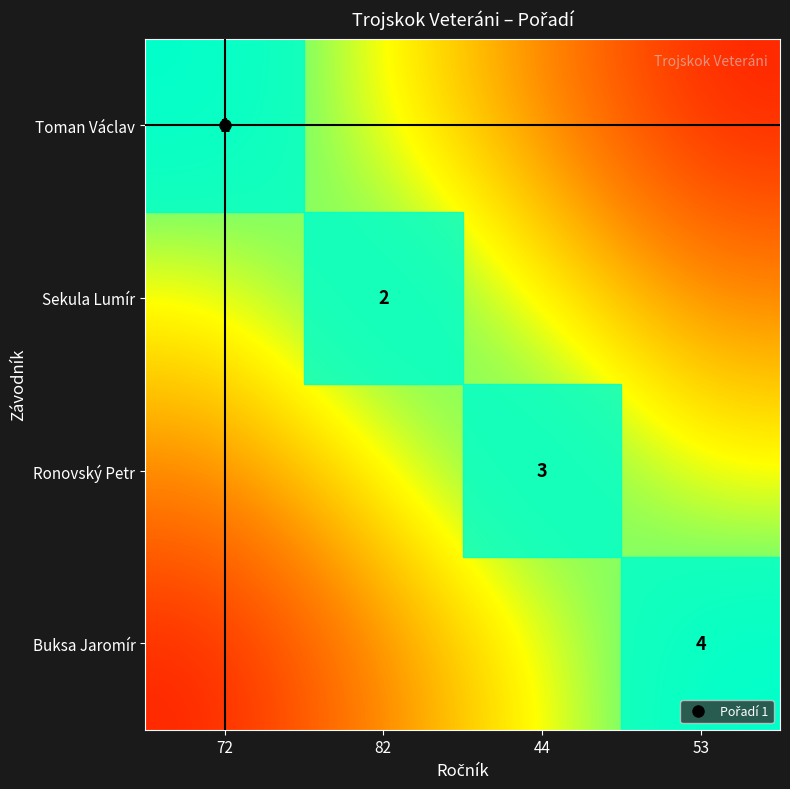

How many distinct data groups are displayed?

4